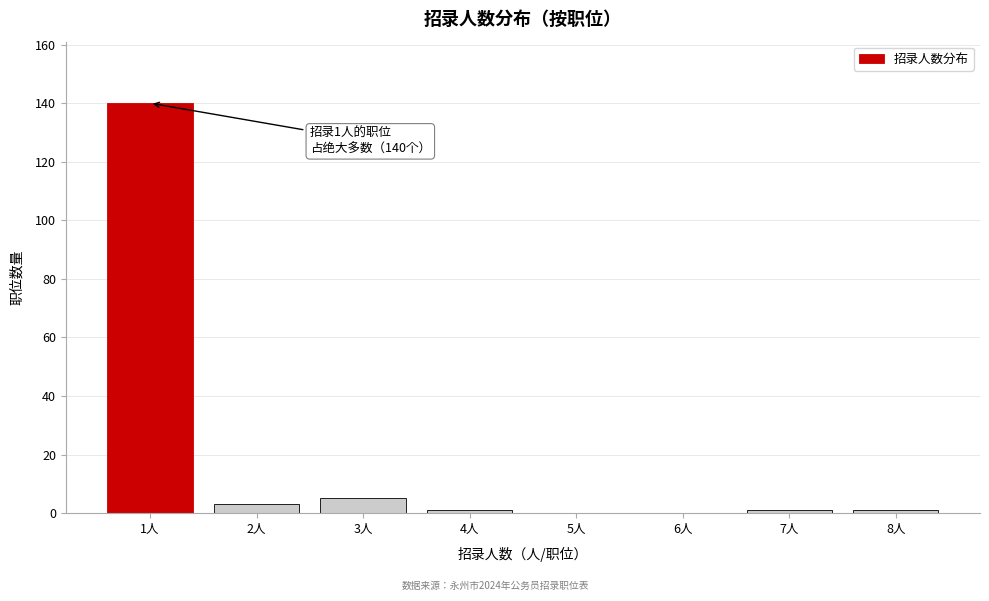

Reading left to right, transcribe all the data shown in this chart.

1人=140	2人=3	3人=5	4人=1	5人=0	6人=0	7人=1	8人=1